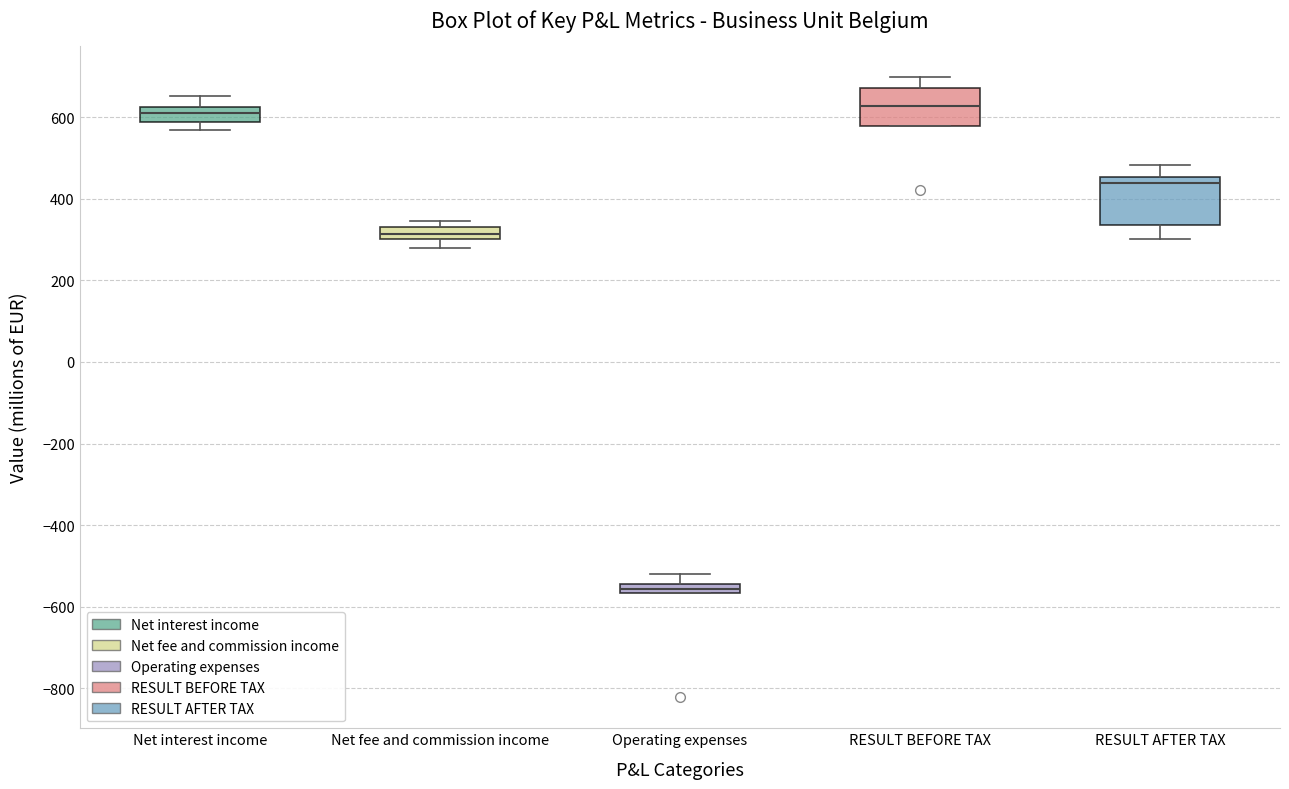

Which box is the tallest, from its lower edge to its upper edge?

RESULT AFTER TAX